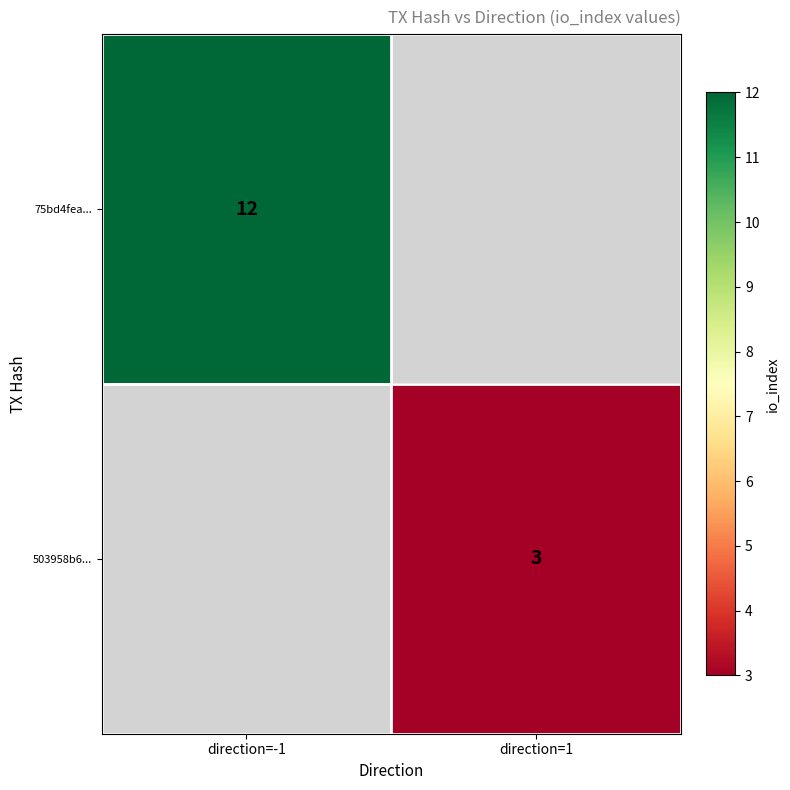

The value of 503958b6... at direction=1 is 3. True or false?

True